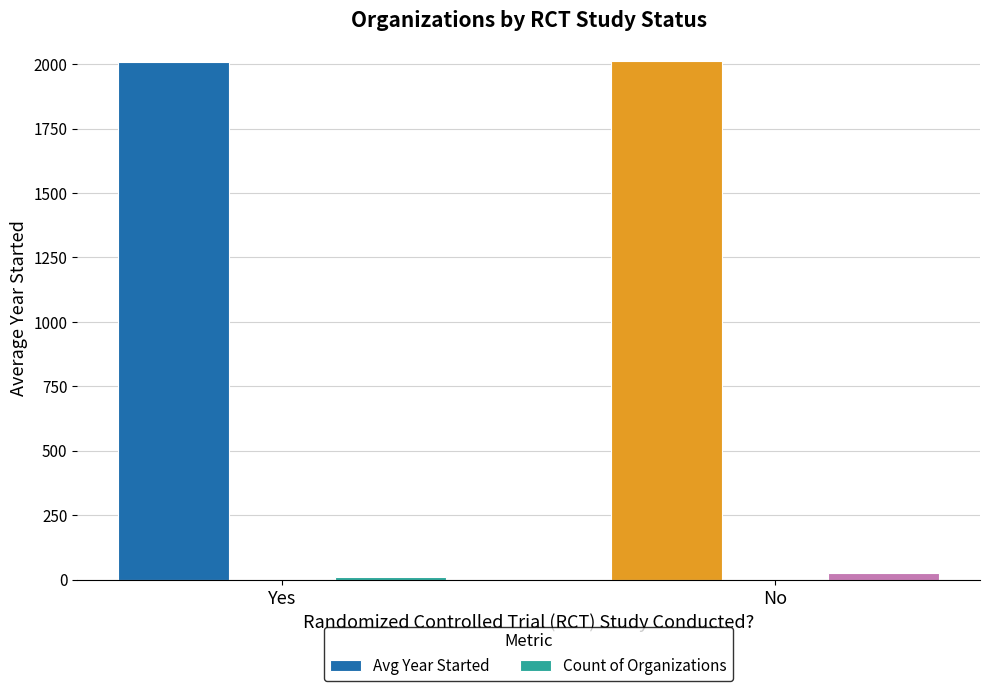

What position from the left is Yes?

1